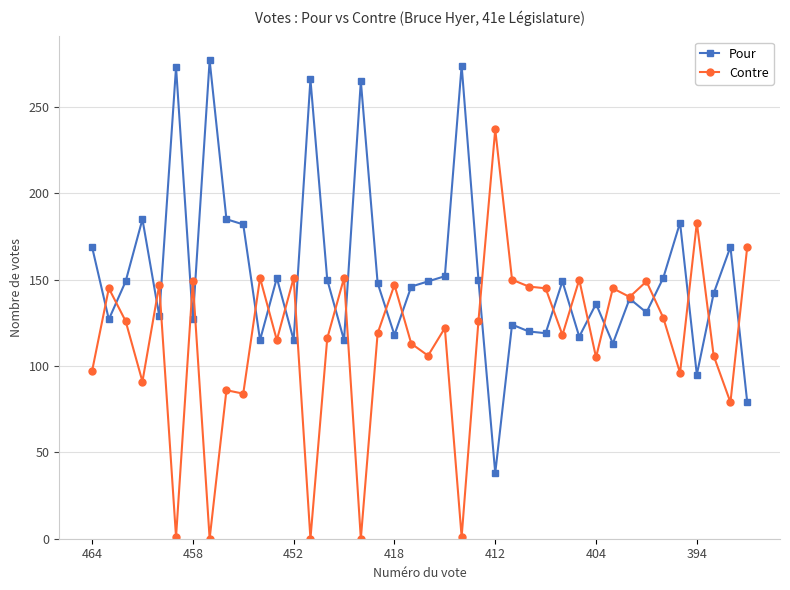

What is the difference between the second highest and minimum values in the Contre series?

183